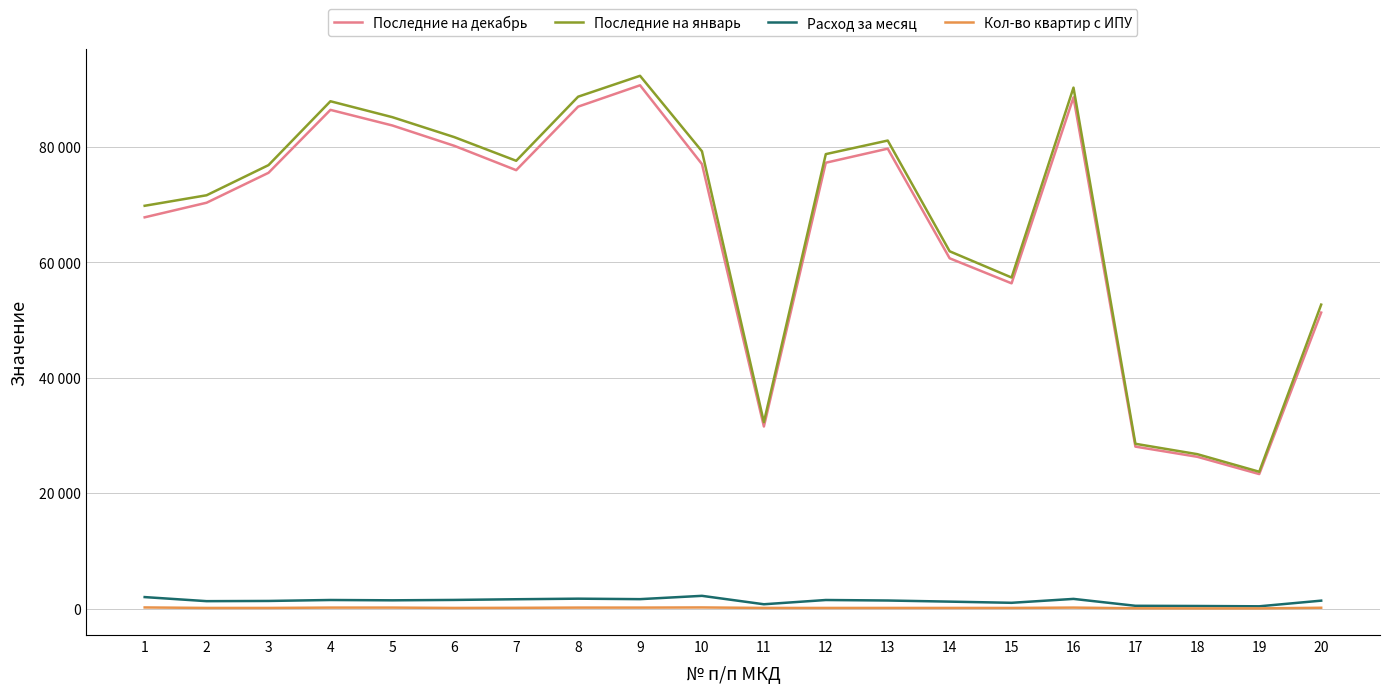

How many interior local valleys does the Последние на декабрь series have?

4